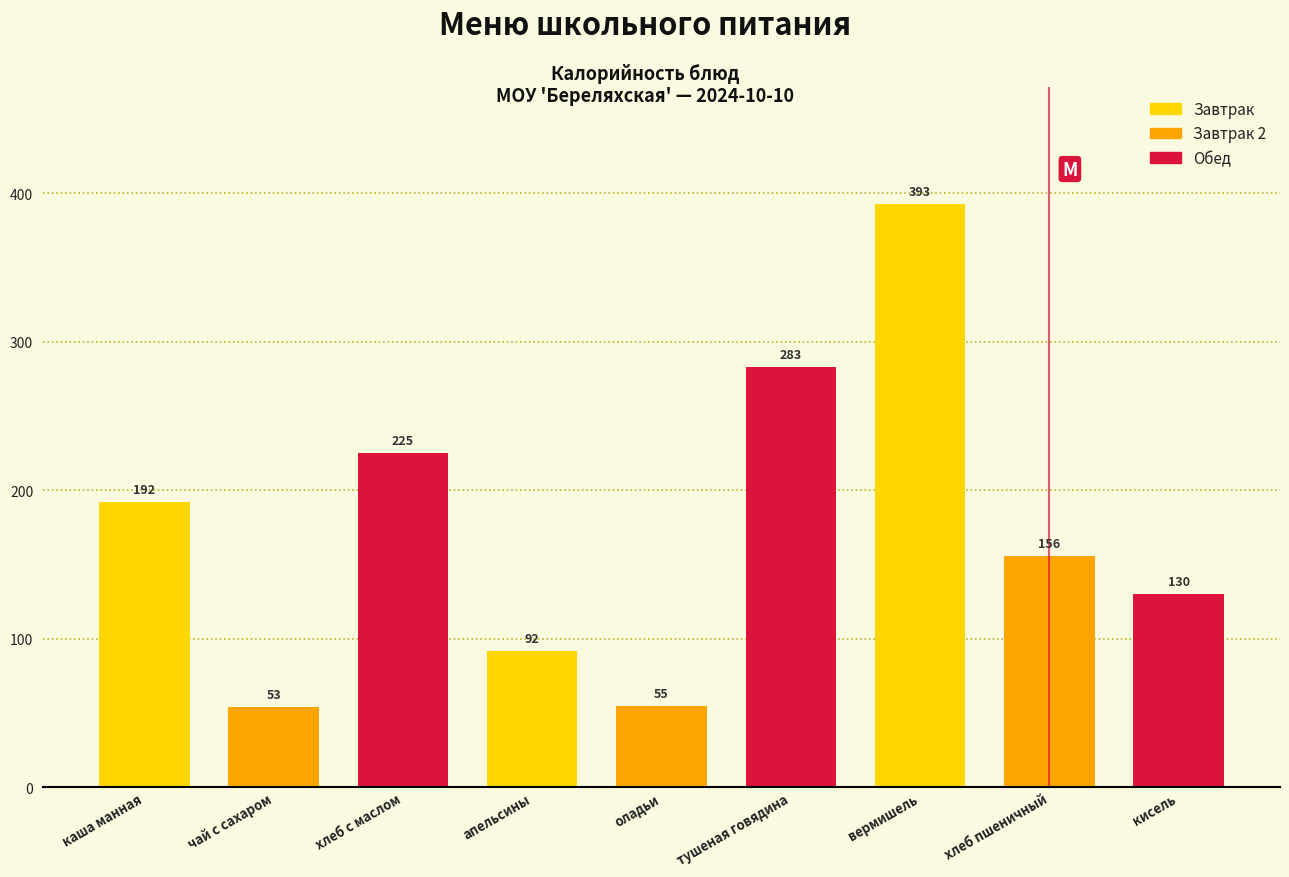

The chart shows a value of 221.4 at хлеб пшеничный. True or false?

False